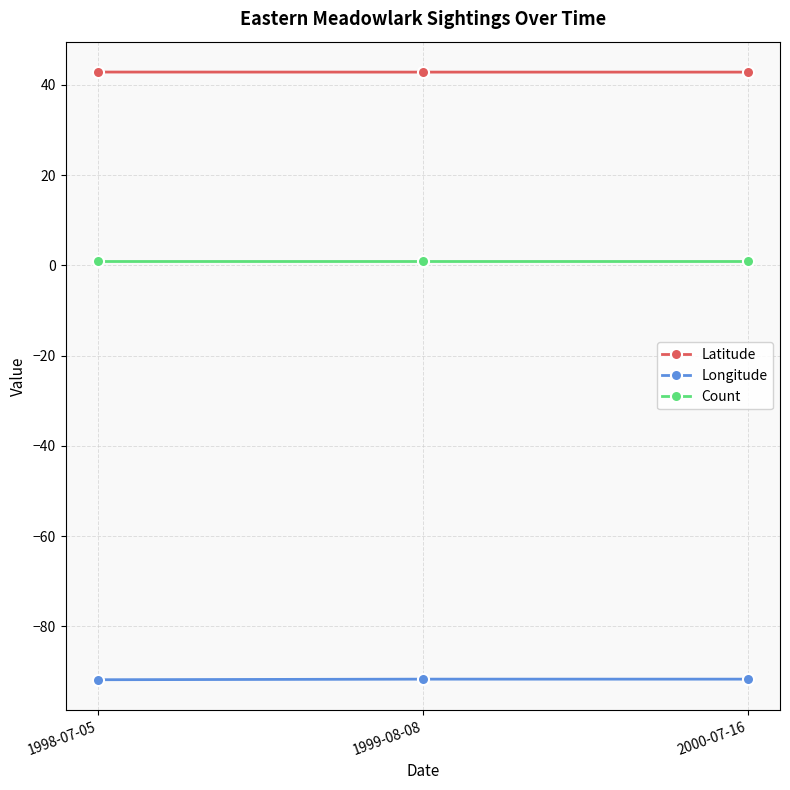

True or false: Latitude has a value of 42.8 at 1999-08-08.

True